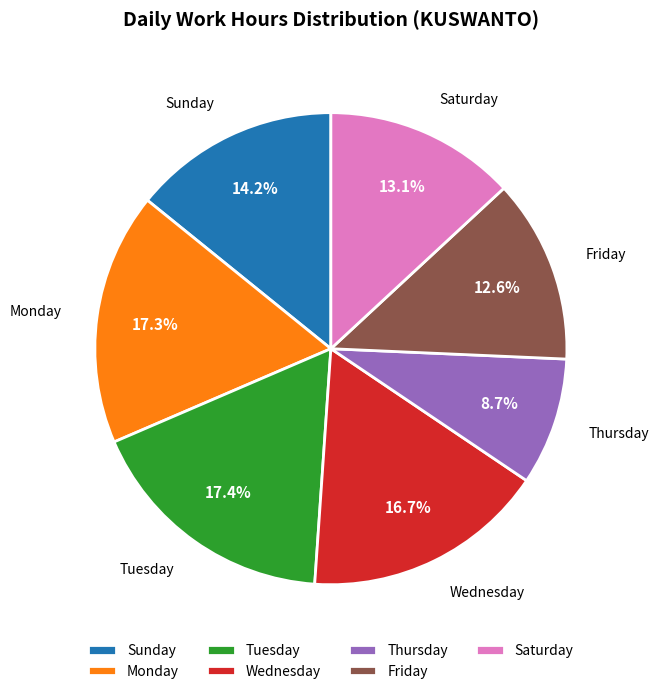

Between Sunday and Tuesday, which is larger?

Tuesday